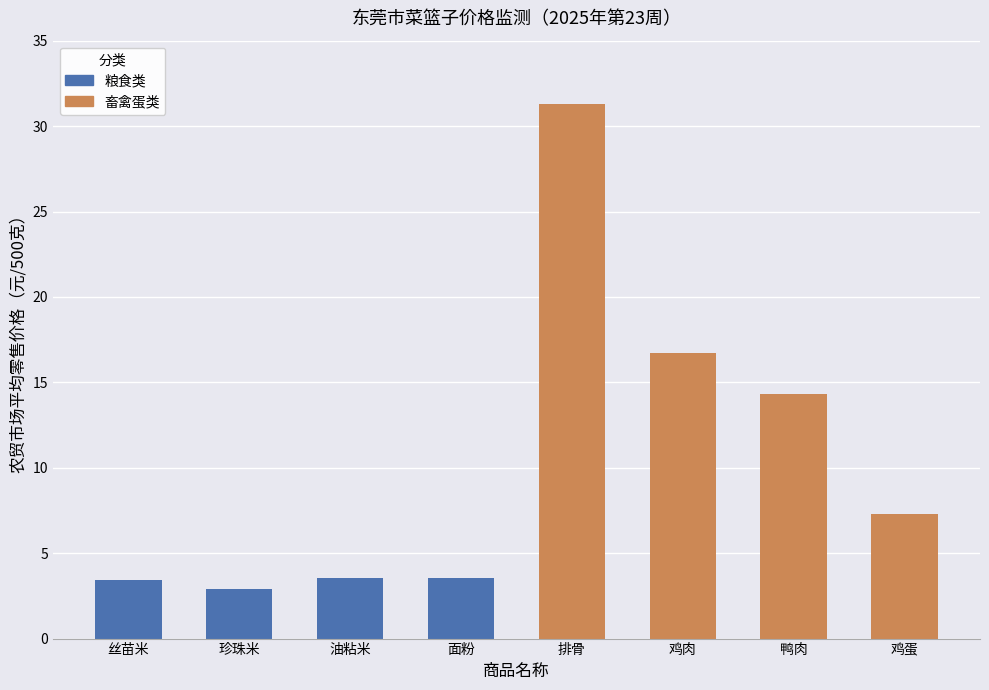

How many values in the 粮食类 series exceed 3?

3